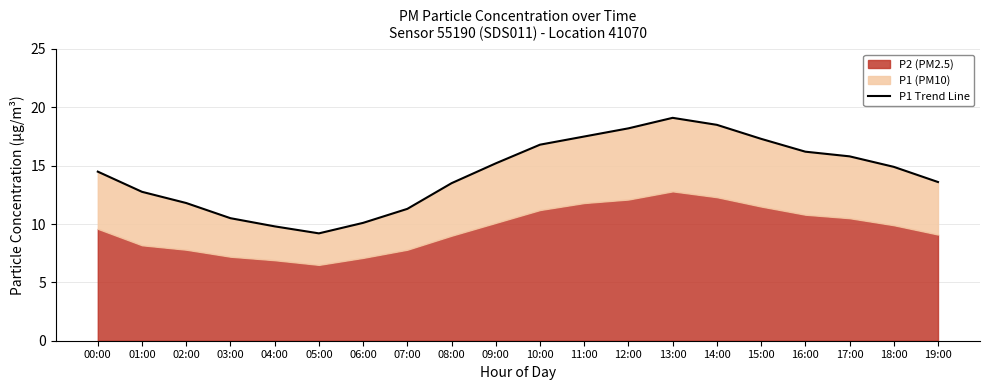

True or false: there are more than 0 points higher than both neighbors.

True